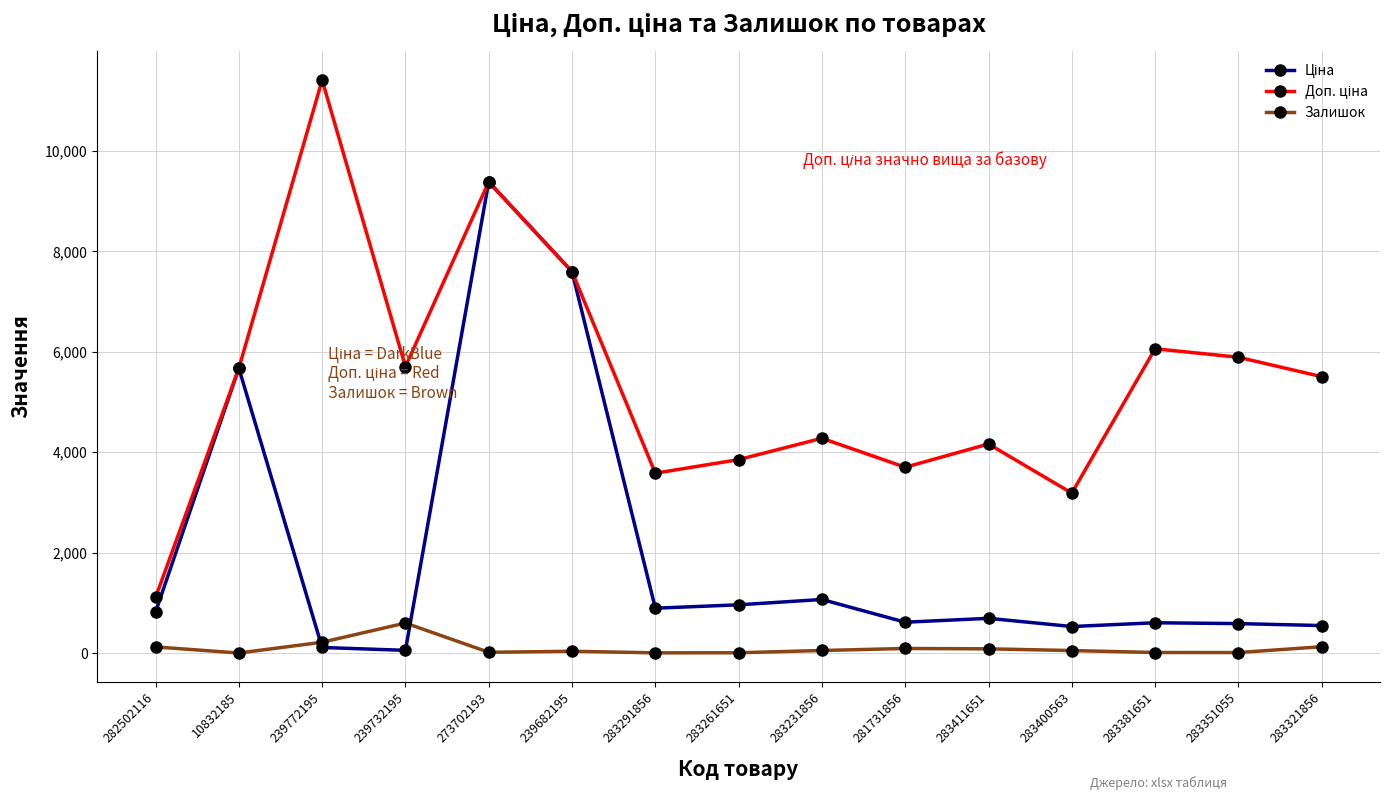

What is the greatest value displayed?

11410.0